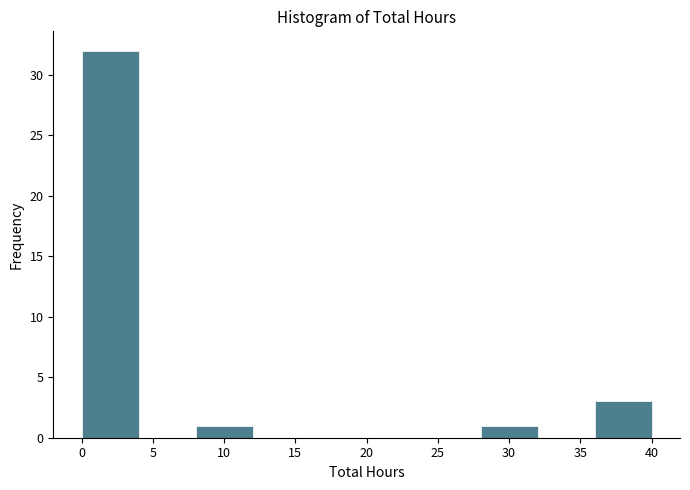

Which range on the x-axis has the tallest bar?

0 to 4